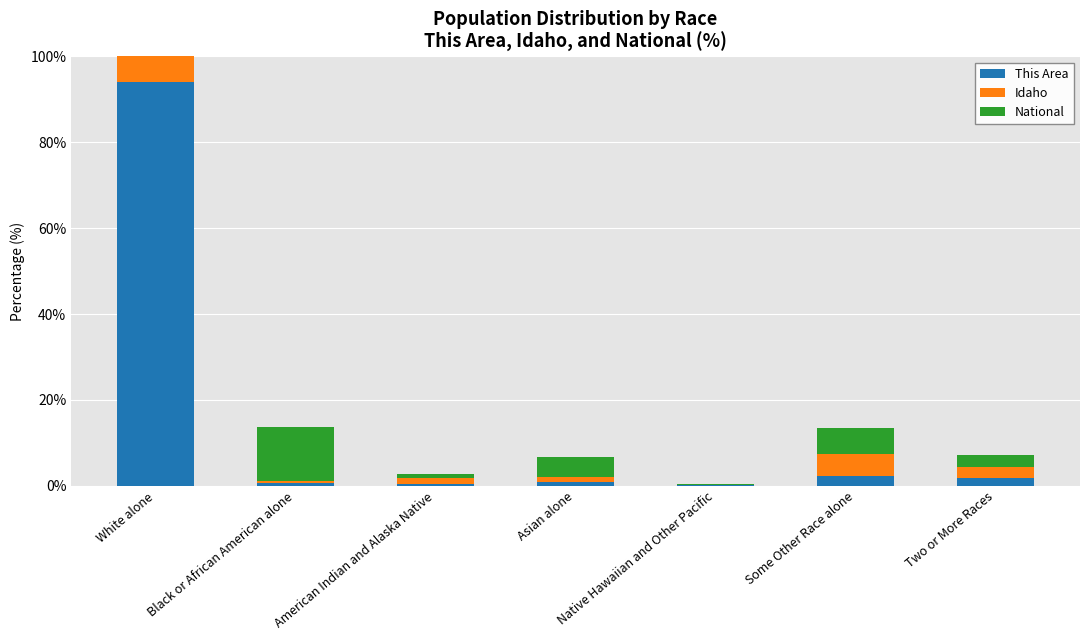

What position from the left is Native Hawaiian and Other Pacific?

5